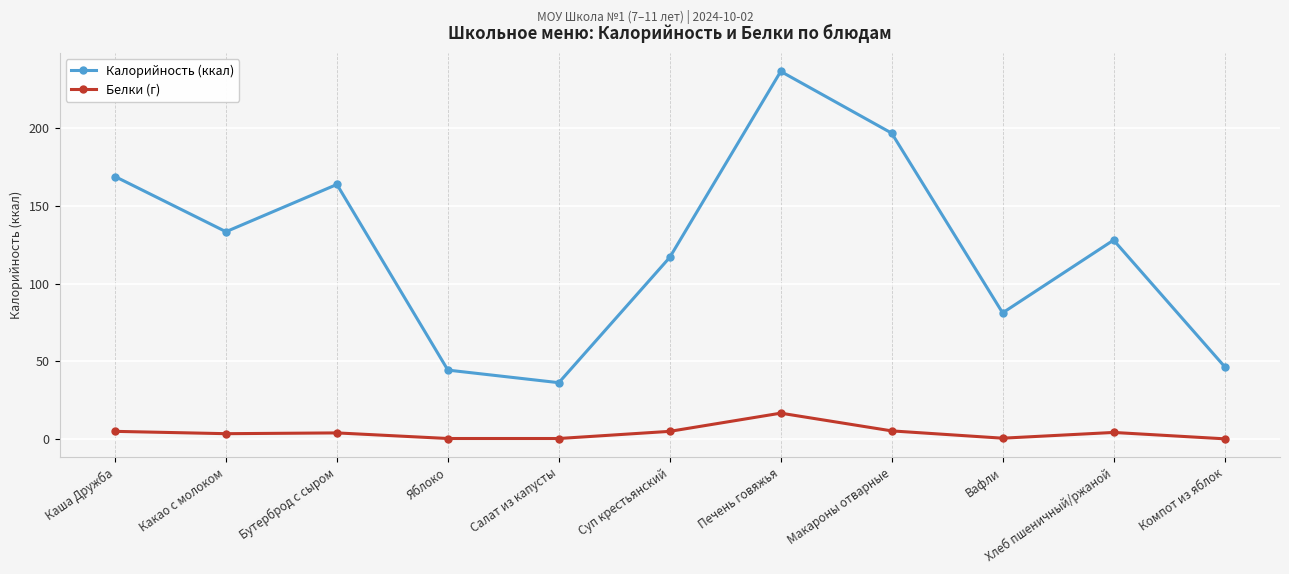

Is the value of Белки (г) at Компот из яблок greater than the value of Калорийность (ккал) at Компот из яблок?

No